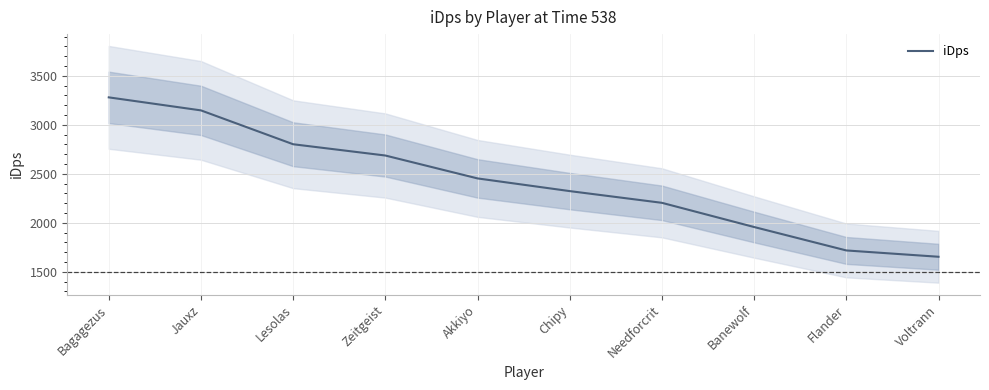

Which category has the highest value across all series?

Bagagezus